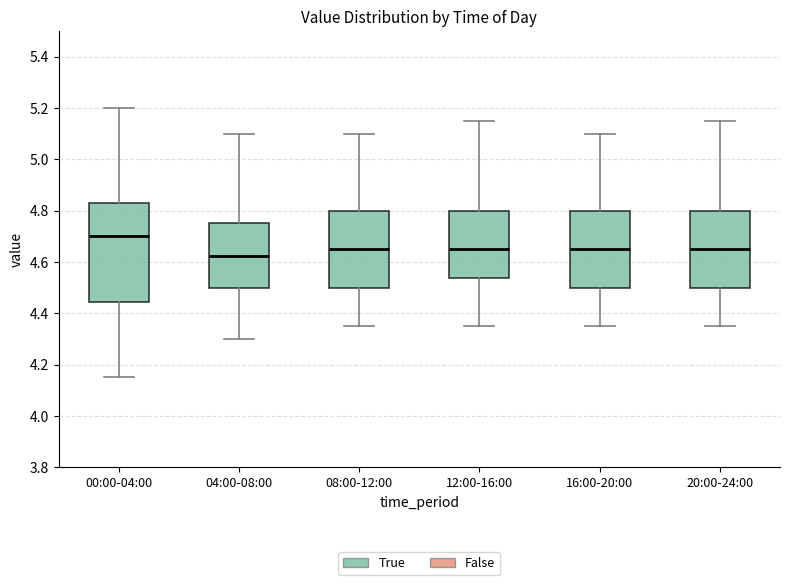

Which box is the tallest, from its lower edge to its upper edge?

00:00-04:00